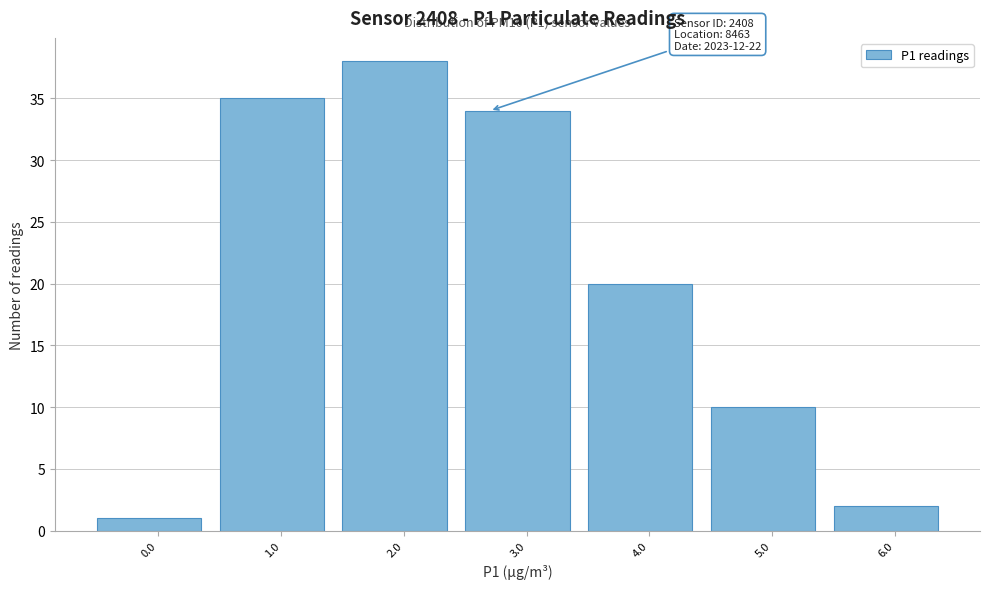

Reading left to right, list all the values displayed in this chart.

1	35	38	34	20	10	2